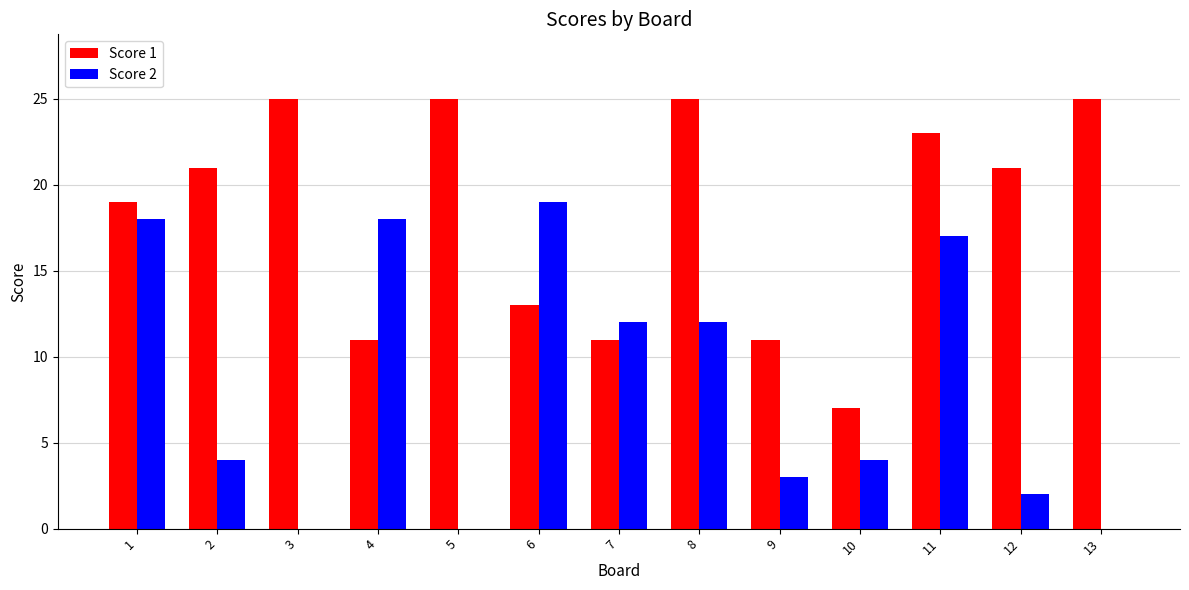

What is the sum of all Score 1 values?

237